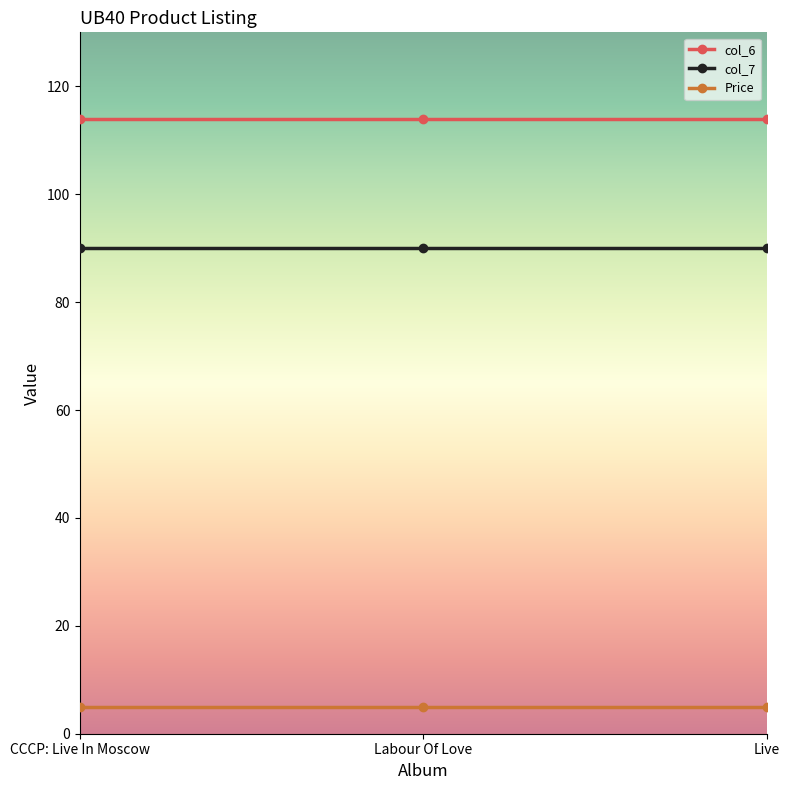

What is the highest value of the Price series?

5.0